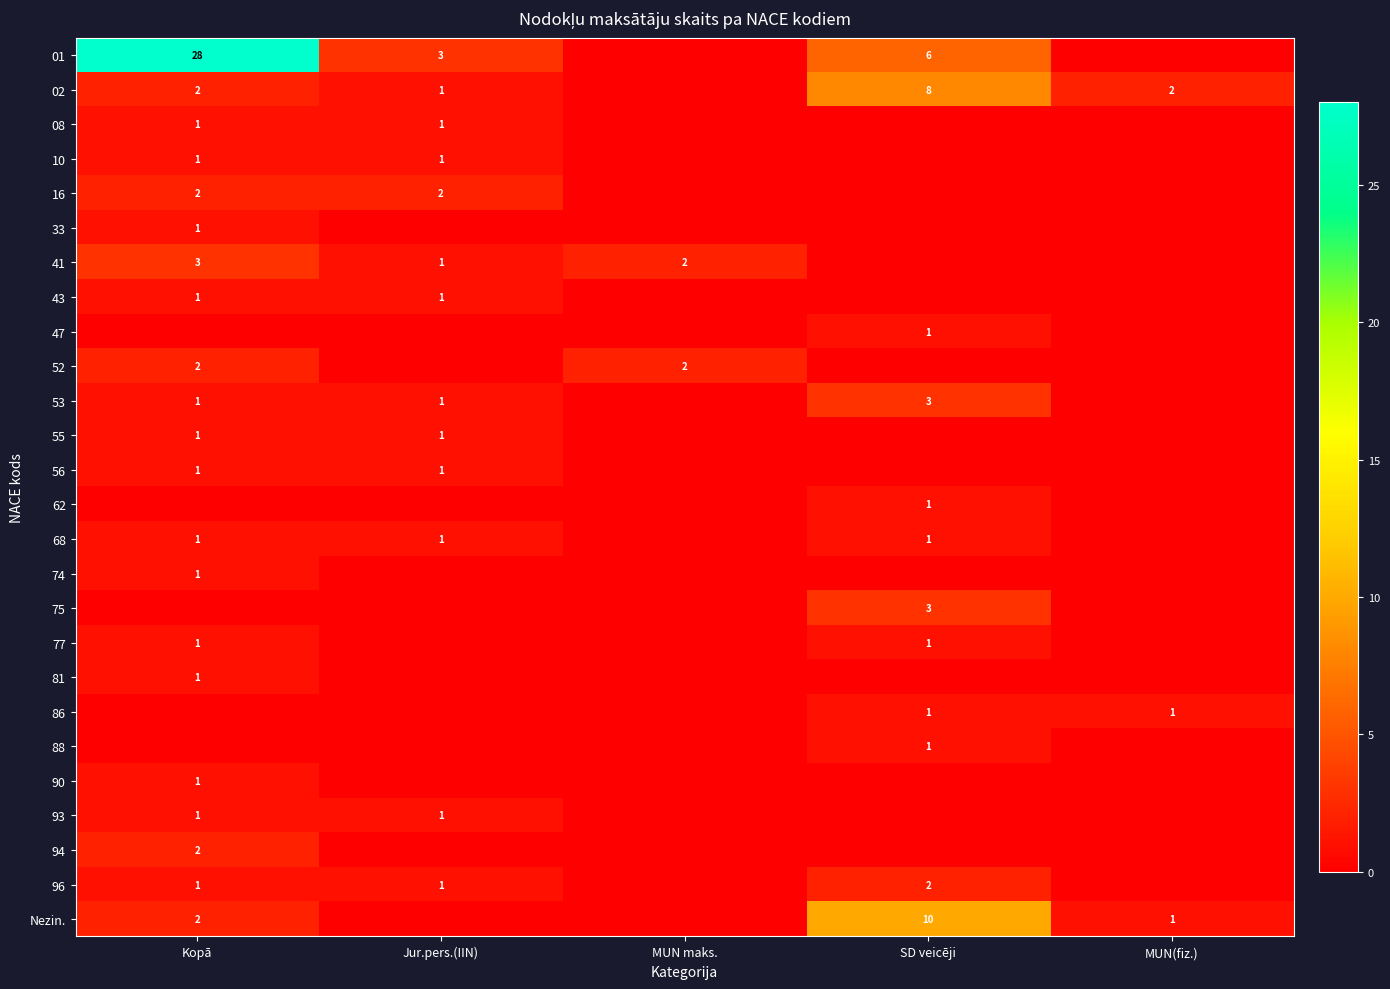

The 86 series shows 1 at SD veicēji. True or false?

True